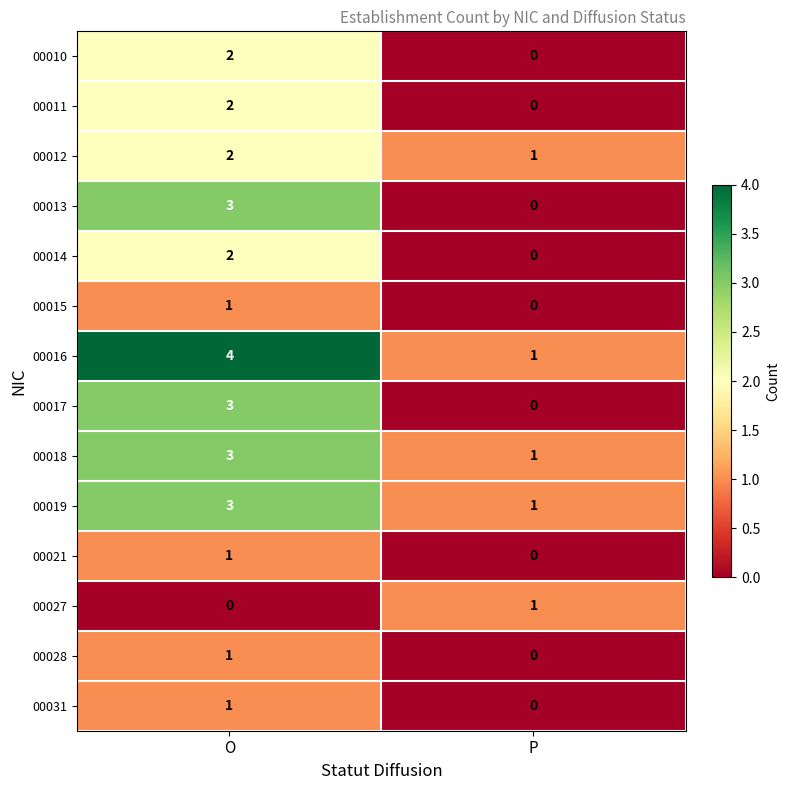

Where is 00028 nearest to the value 0?

P